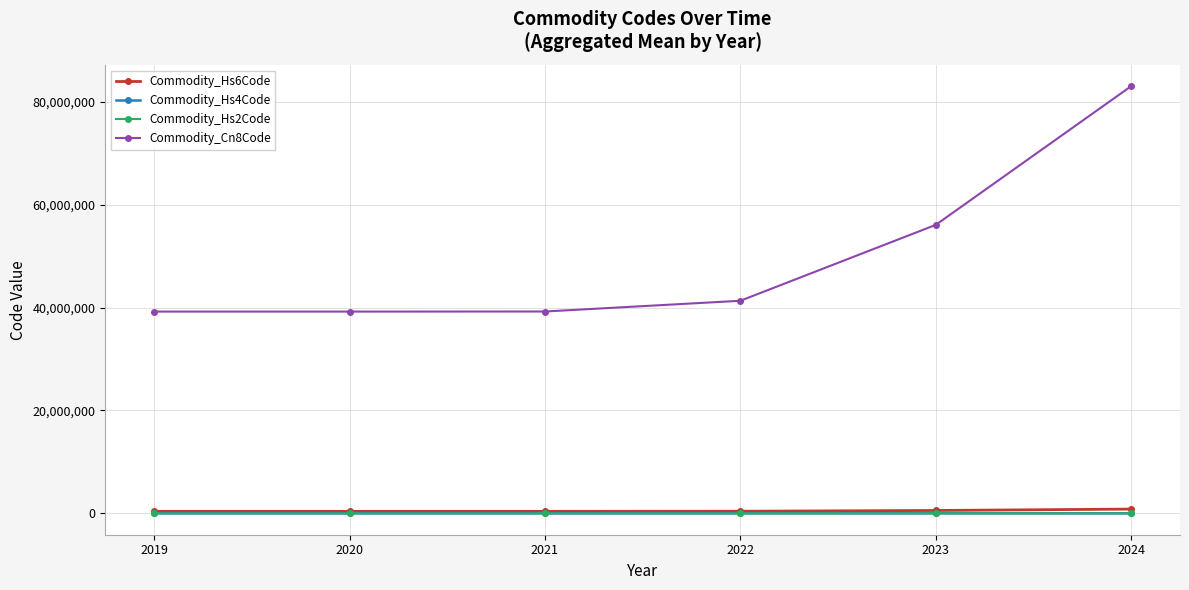

How many data points in Commodity_Hs2Code are less than 41?

3